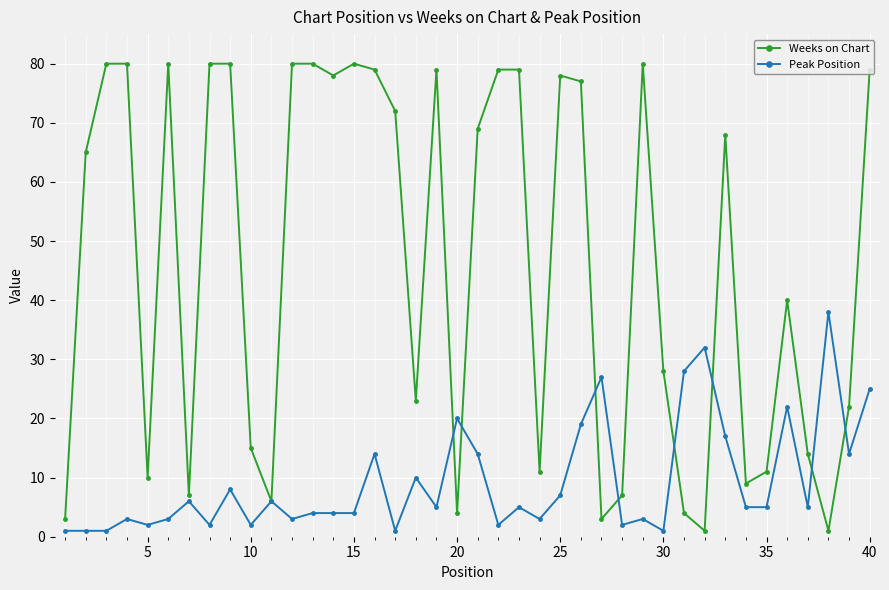

What is the value of the Weeks on Chart point at the 18th from the left?

23